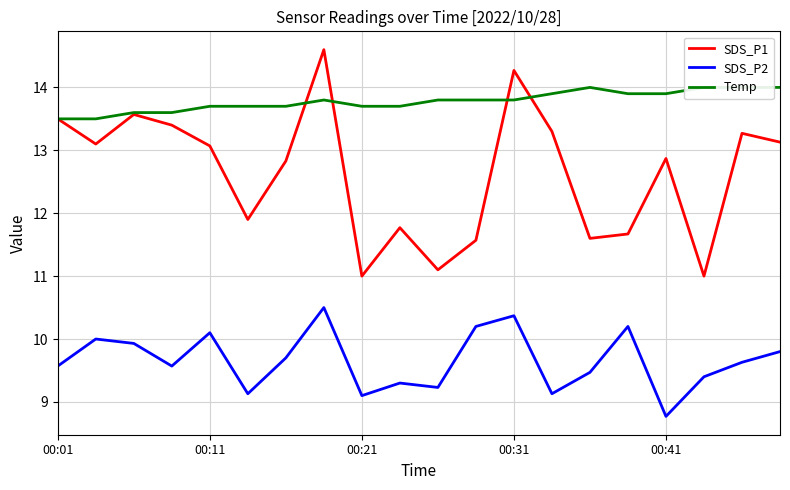

Between 9 and 10, which series saw the biggest shift?

SDS_P1